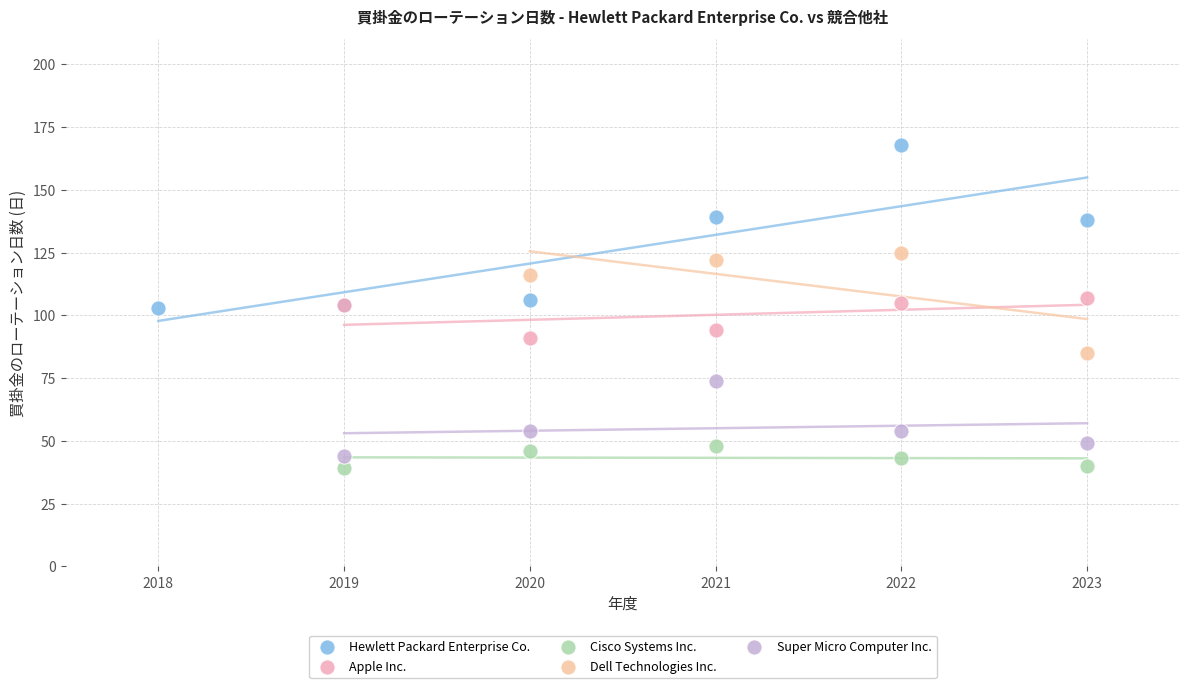

Which series has the largest Y range (max minus min)?

Hewlett Packard Enterprise Co.